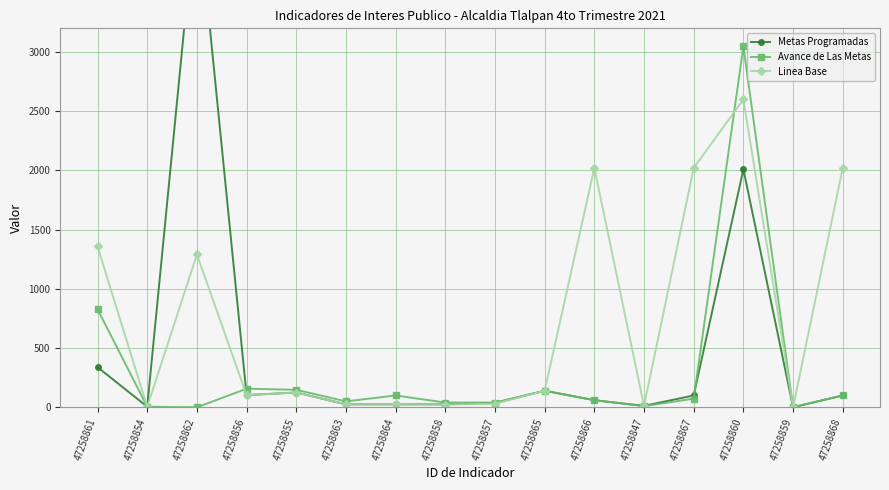

Rank the categories by Metas Programadas value from lowest to highest.

47258859, 47258854, 47258847, 47258863, 47258864, 47258858, 47258857, 47258866, 47258867, 47258868, 47258856, 47258855, 47258865, 47258861, 47258860, 47258862